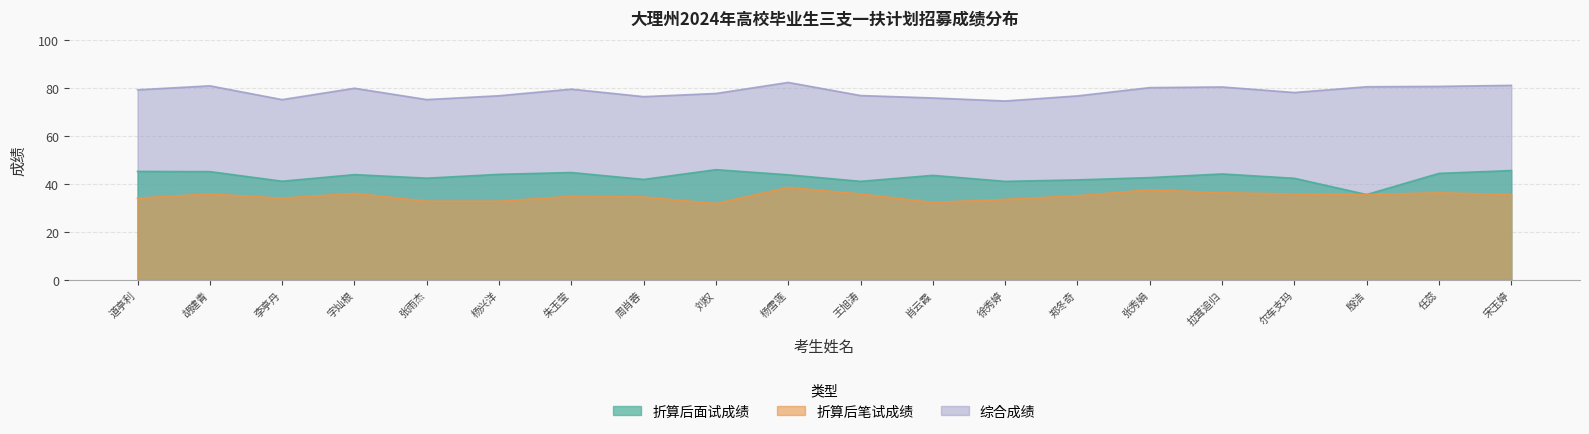

Reading left to right, extract all data points from this chart.

折算后面试成绩: 道亭利=45.1	胡建青=45.1	李亭丹=41.1	字灿根=43.8	张雨杰=42.3	杨兴洋=43.9	朱玉莹=44.7	周肖蓉=41.8	刘权=45.9	杨雪莲=43.7	王旭涛=41.0	肖云霞=43.5	徐秀婷=41.0	郑冬奇=41.6	张秀娟=42.6	拉茸追归=44.1	尔车支玛=42.3	殷洁=35.5	任蕊=44.3	宋玉婷=45.5
折算后笔试成绩: 道亭利=34.0	胡建青=35.8	李亭丹=34.0	字灿根=36.0	张雨杰=32.8	杨兴洋=32.8	朱玉莹=34.8	周肖蓉=34.5	刘权=31.8	杨雪莲=38.5	王旭涛=35.8	肖云霞=32.2	徐秀婷=33.5	郑冬奇=35.0	张秀娟=37.5	拉茸追归=36.2	尔车支玛=35.8	殷洁=35.5	任蕊=36.2	宋玉婷=35.5
综合成绩: 道亭利=79.2	胡建青=80.8	李亭丹=75.1	字灿根=79.8	张雨杰=75.1	杨兴洋=76.7	朱玉莹=79.4	周肖蓉=76.3	刘权=77.6	杨雪莲=82.2	王旭涛=76.8	肖云霞=75.8	徐秀婷=74.5	郑冬奇=76.6	张秀娟=80.1	拉茸追归=80.3	尔车支玛=78.0	殷洁=80.4	任蕊=80.6	宋玉婷=81.0